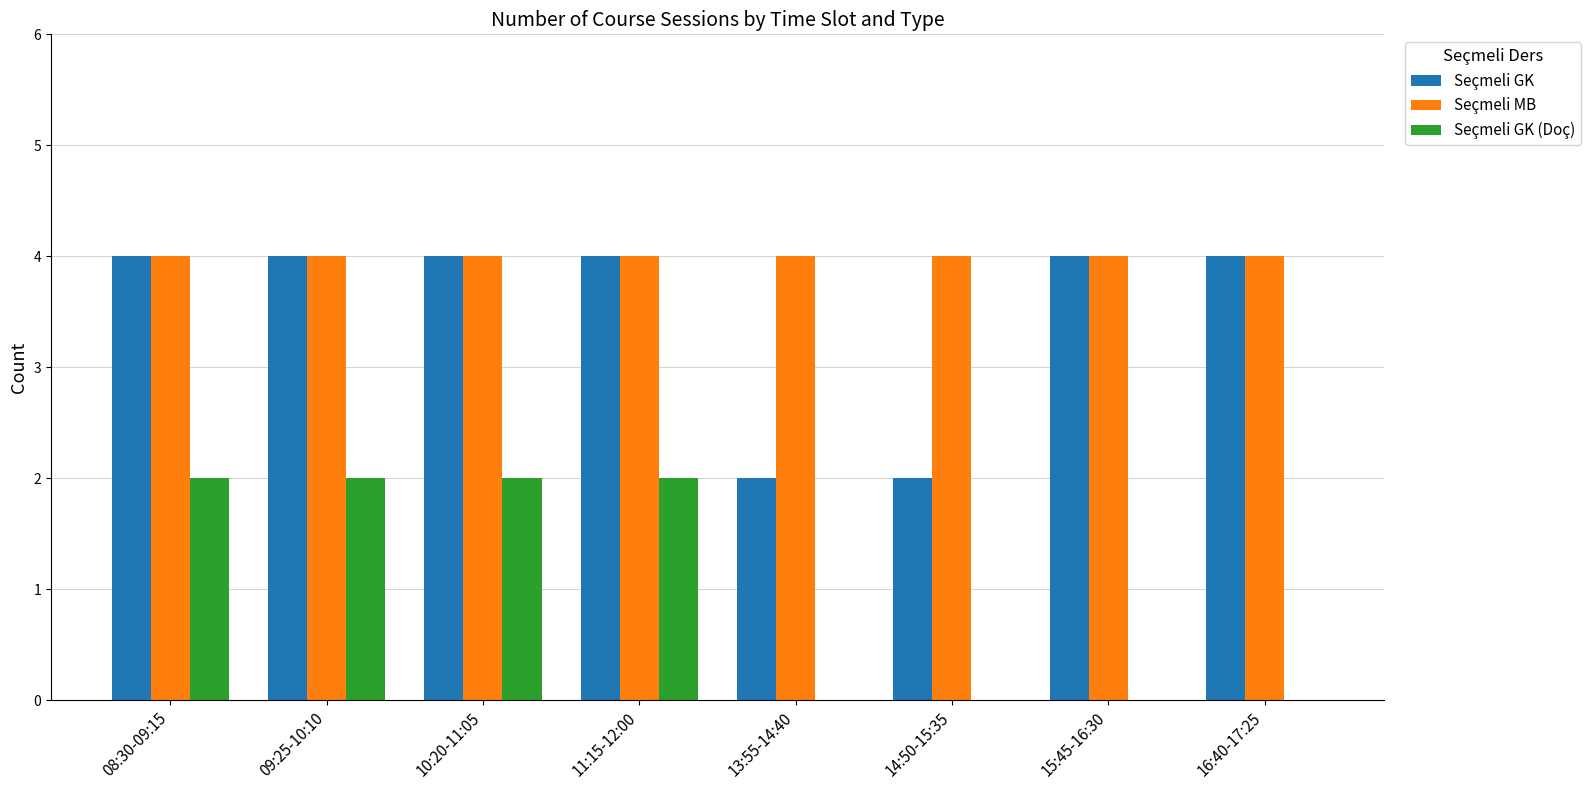

What is the total value across all series at 13:55-14:40?

6